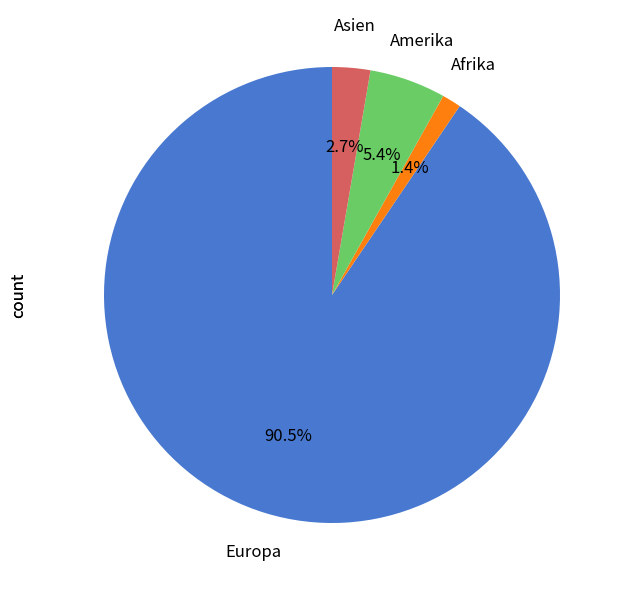

What portion of the pie excludes Afrika?

98.6%